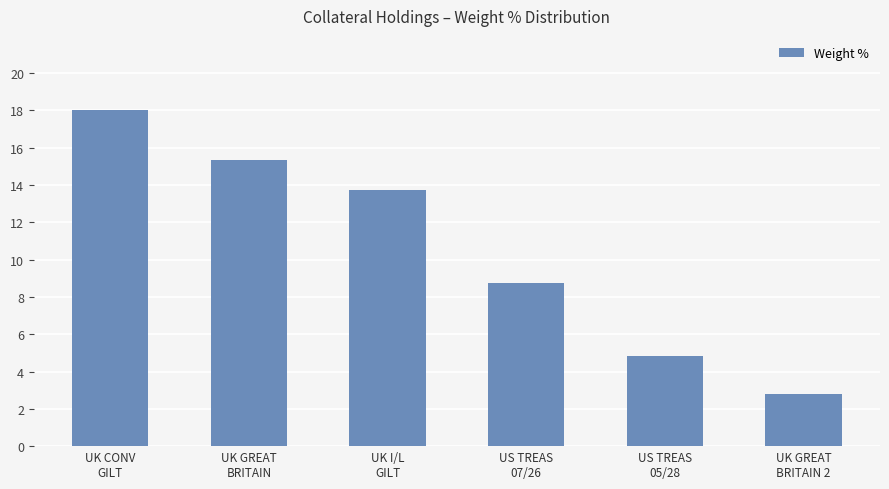

Reading right to left, transcribe all the data shown in this chart.

2.8	4.8	8.8	13.8	15.3	18.0